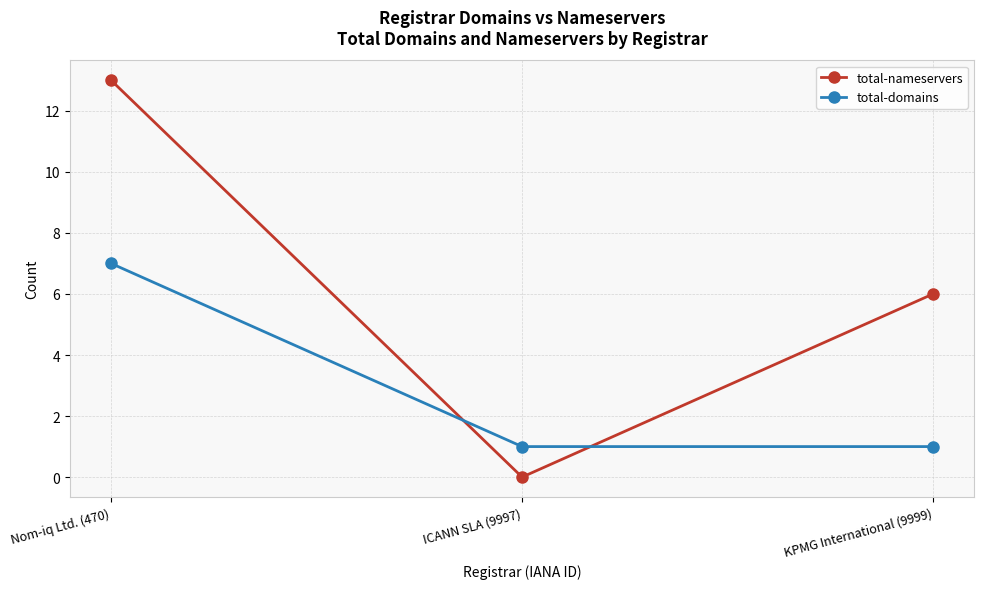

Is it true that total-domains equals 1 at KPMG International (9999)?

True